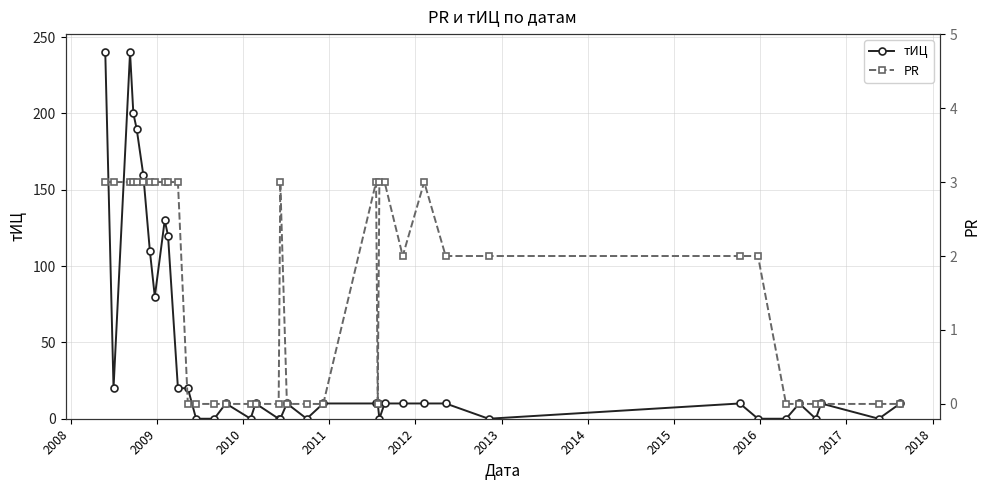

Does the chart have visible grid lines?

Yes